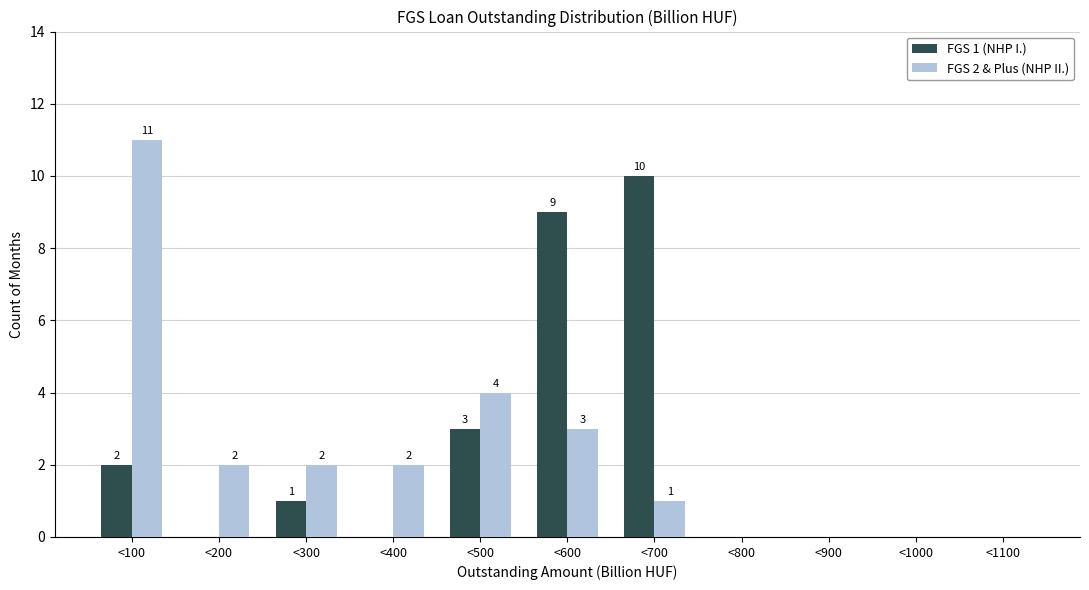

Reading left to right, extract all data points from this chart.

FGS 1 (NHP I.): <100=2	<200=0	<300=1	<400=0	<500=3	<600=9	<700=10	<800=0	<900=0	<1000=0	<1100=0
FGS 2 & Plus (NHP II.): <100=11	<200=2	<300=2	<400=2	<500=4	<600=3	<700=1	<800=0	<900=0	<1000=0	<1100=0